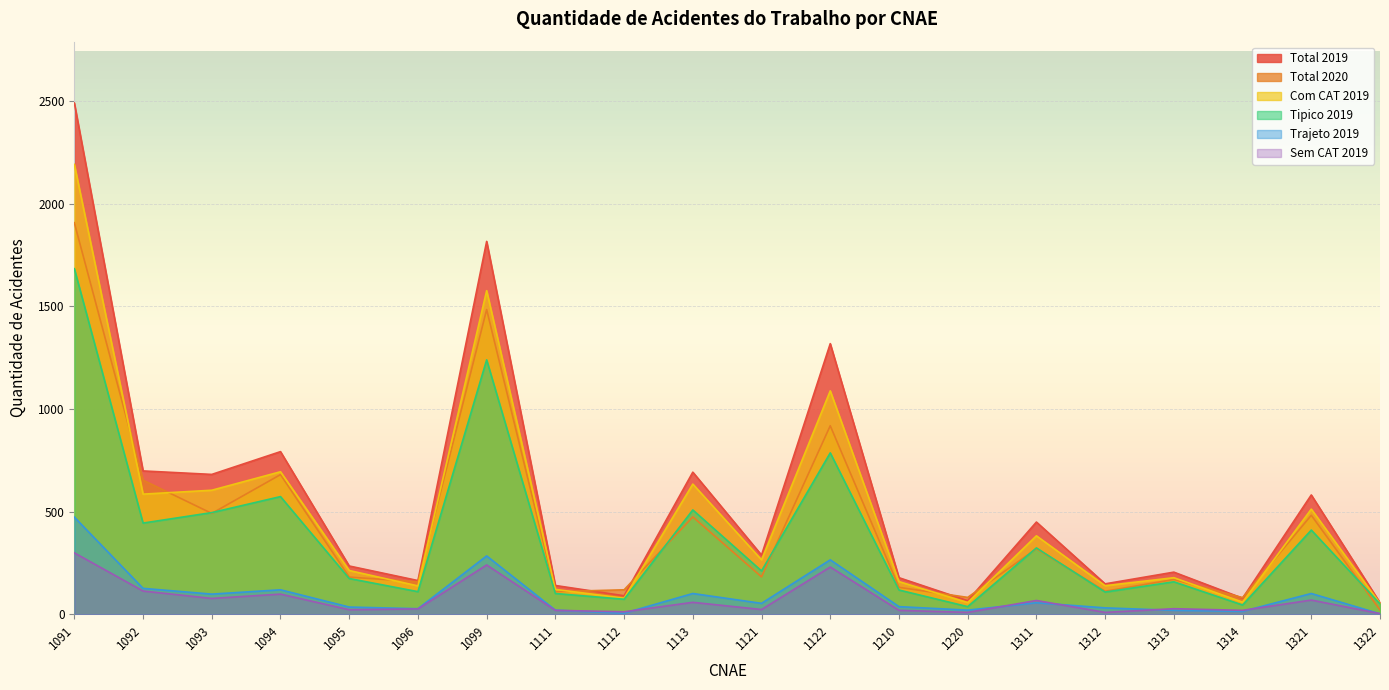

Where is the first local maximum for Com CAT 2019?

1094